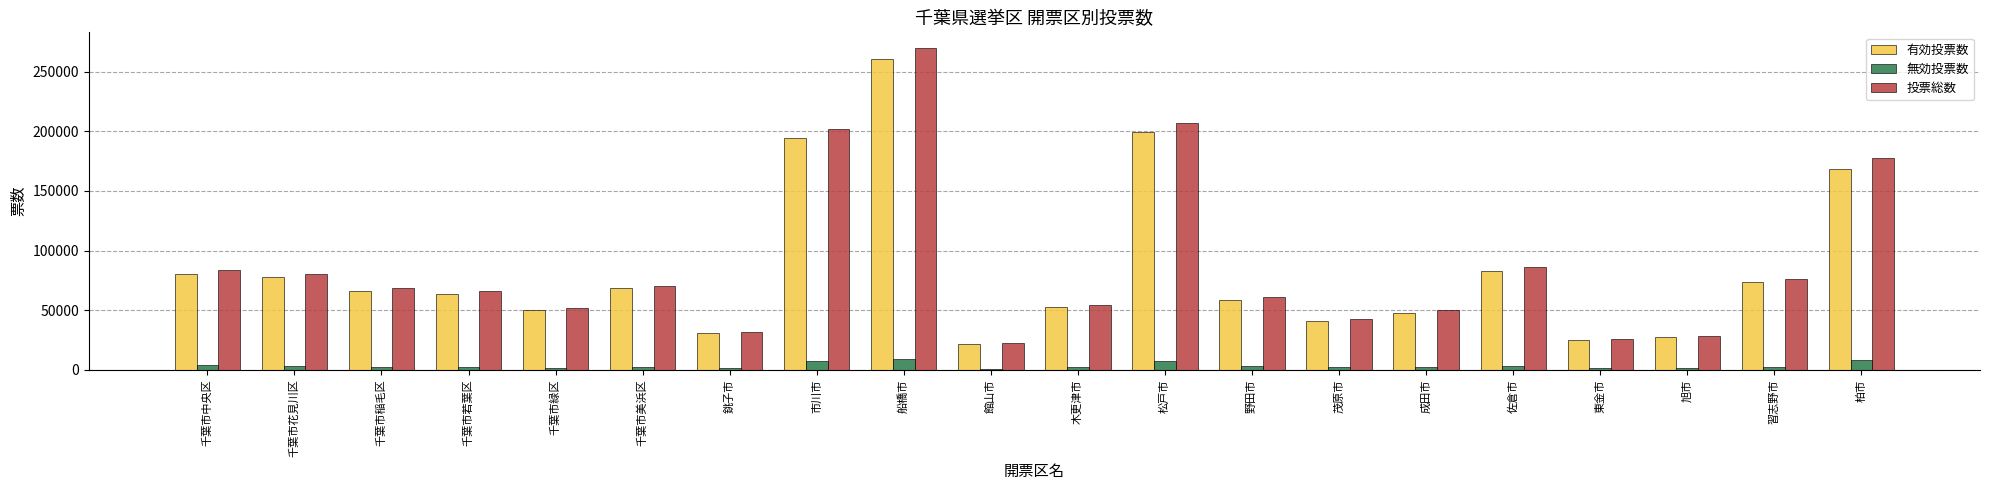

Which series changed the most between 千葉市花見川区 and 千葉市稲毛区?

投票総数